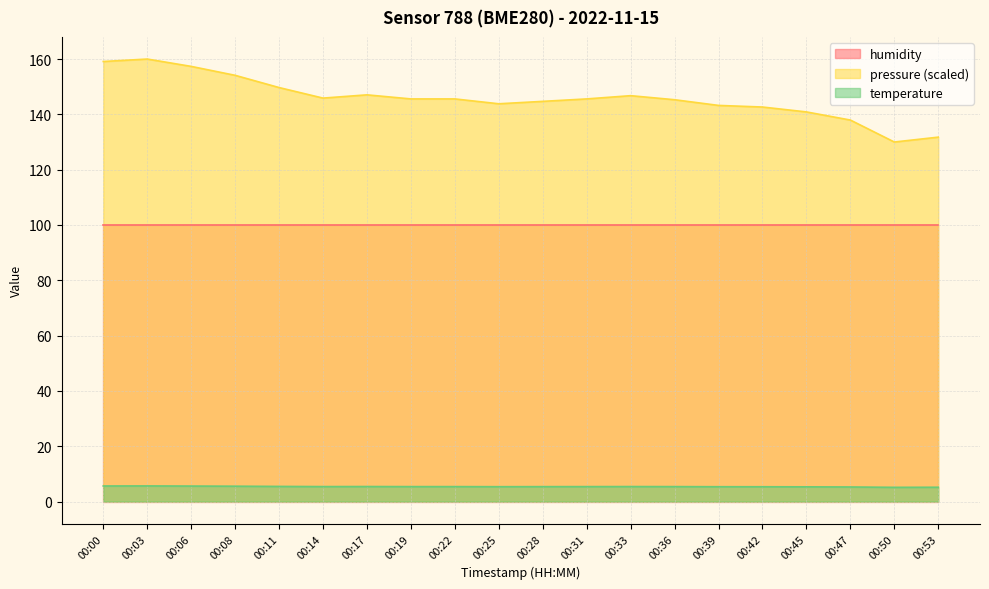

What is the minimum value for humidity?

100.0